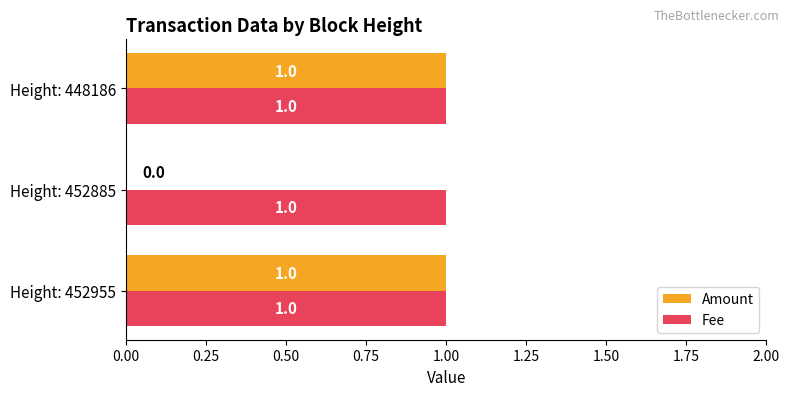

True or false: Fee has a value of 0 at Height: 448186.

False